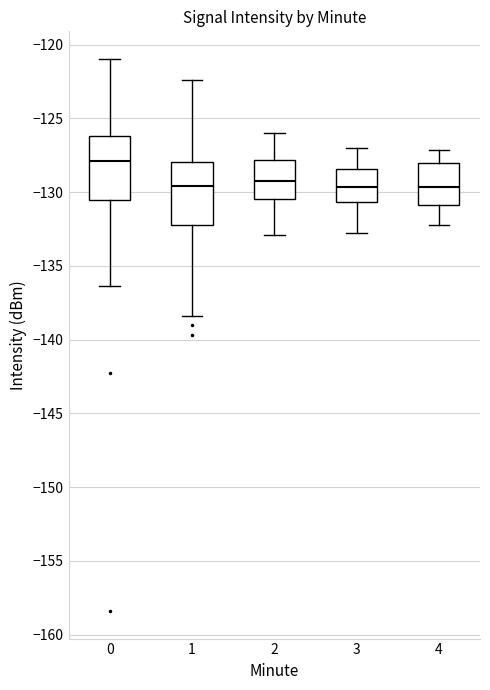

Reading left to right, transcribe this box plot: for each box, give where its median line is, the range the box spans, and where its two whiskers end, as read against the y-axis. The values are not printed on the chart, so give them approximately, as read against the axis.

0: median -128.0, box -130.5 to -126.0, whiskers -136.5 to -121.0
1: median -129.5, box -132.0 to -128.0, whiskers -138.5 to -122.5
2: median -129.0, box -130.5 to -128.0, whiskers -133.0 to -126.0
3: median -129.5, box -130.5 to -128.5, whiskers -133.0 to -127.0
4: median -129.5, box -131.0 to -128.0, whiskers -132.0 to -127.0